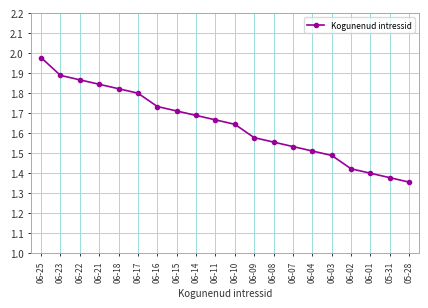

Which has a higher value, 06-08 or 06-22?

06-22